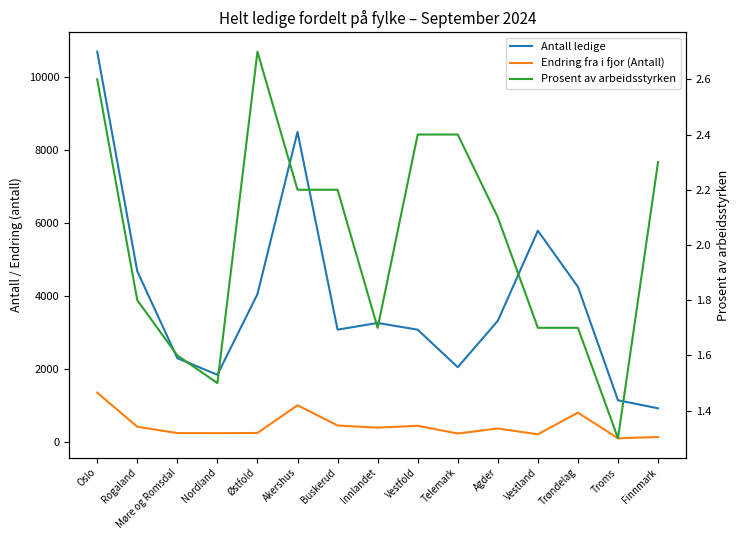

True or false: Endring fra i fjor (Antall) and Antall ledige cross at least once.

False